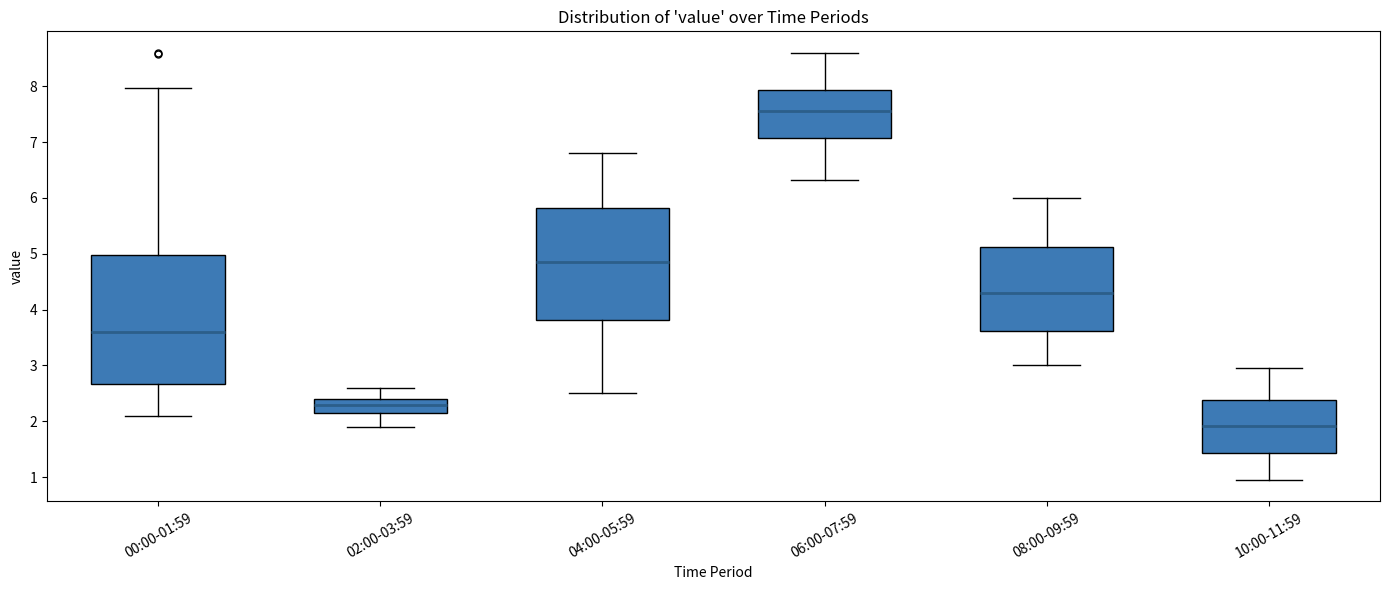

Which box's median line is the highest?

06:00-07:59